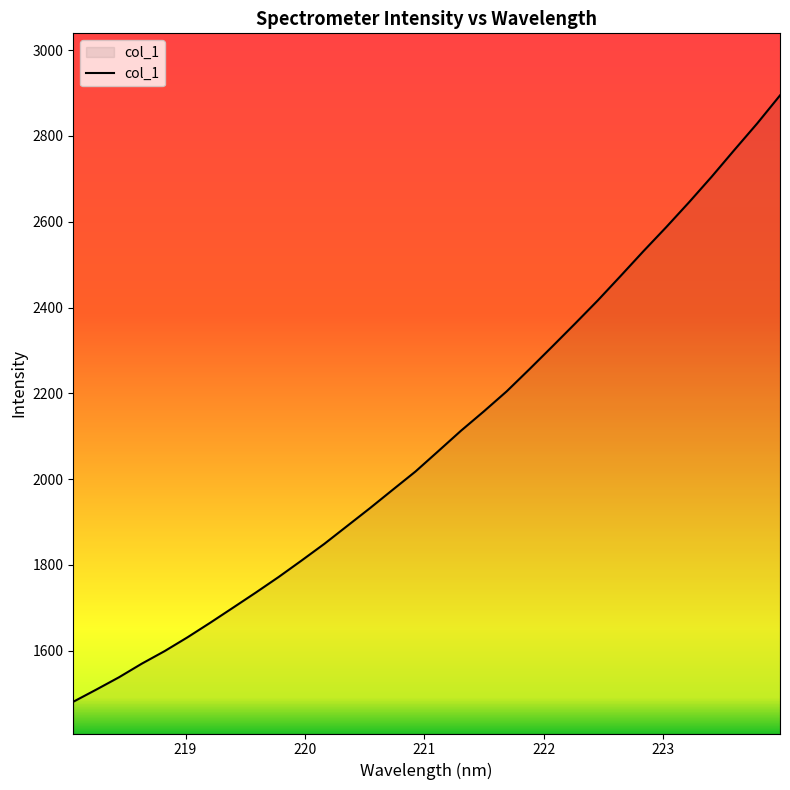

What is the smallest value displayed?

1480.6